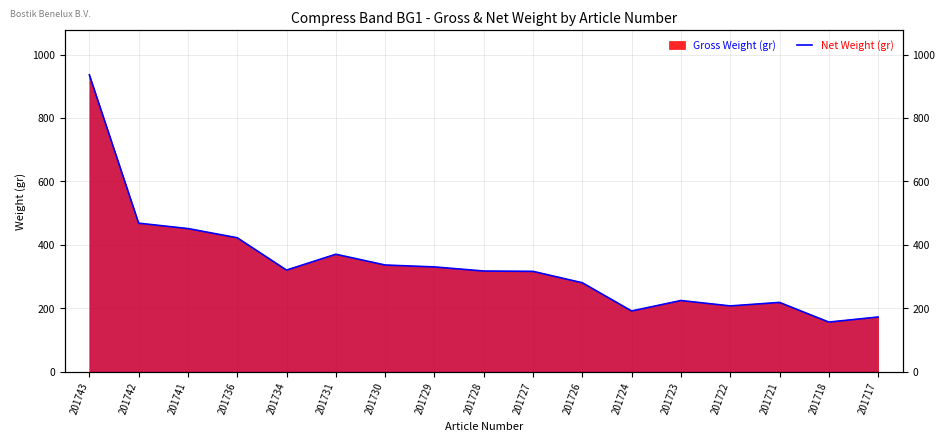

True or false: the data shows 624 at 201743.

False